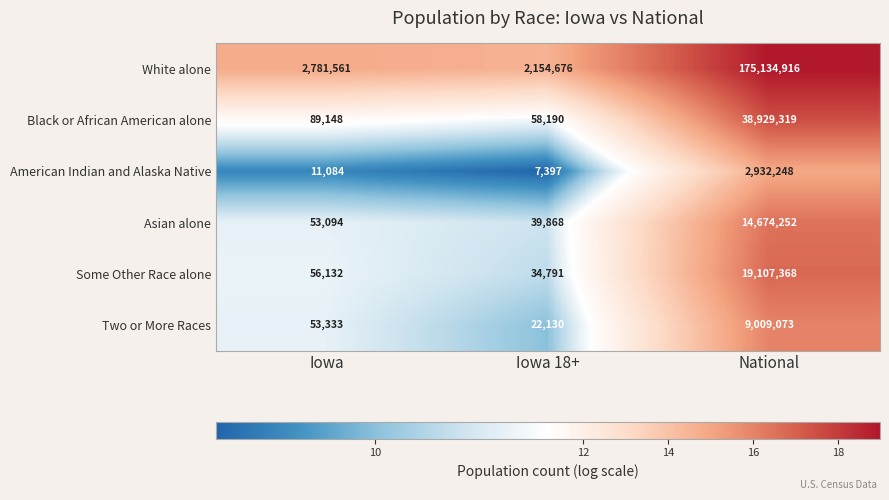

What is the spread (max minus min) of values at National?

172202668